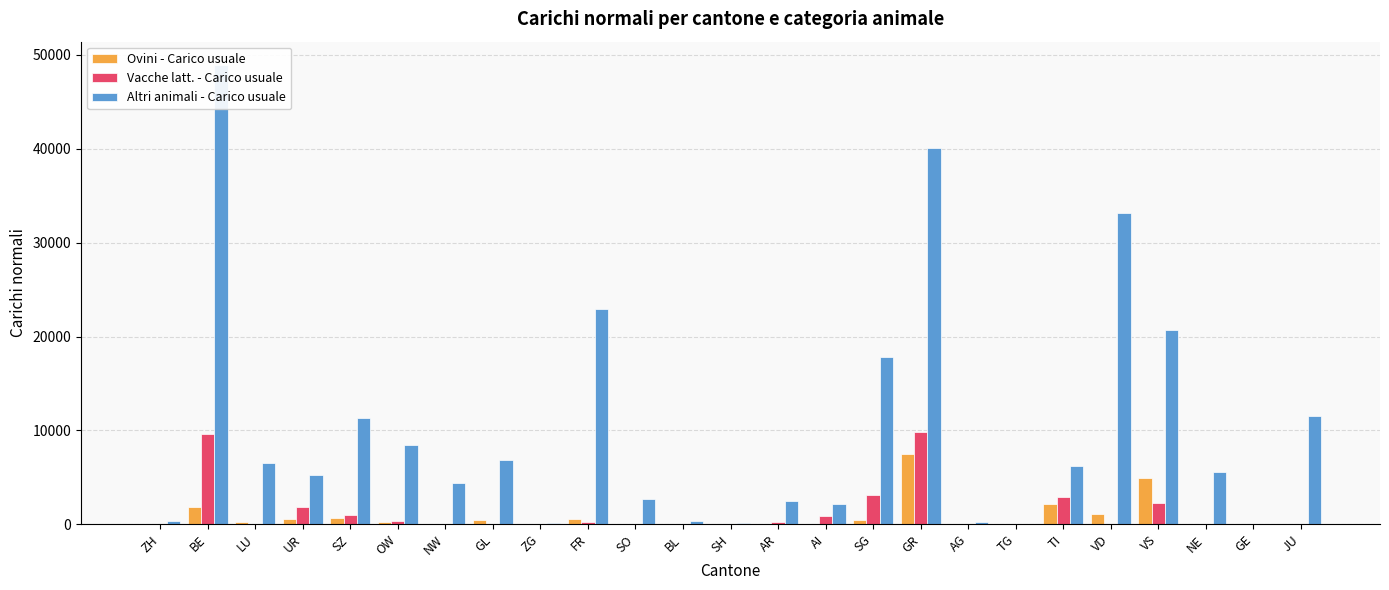

The value of Vacche latt. - Carico usuale at SG is 3158. True or false?

True